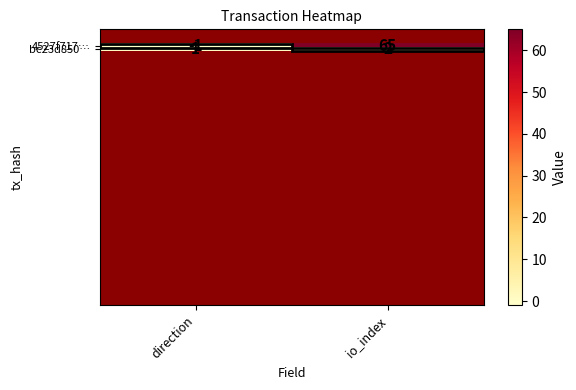

True or false: 4527f717… has a value of 65 at io_index.

True